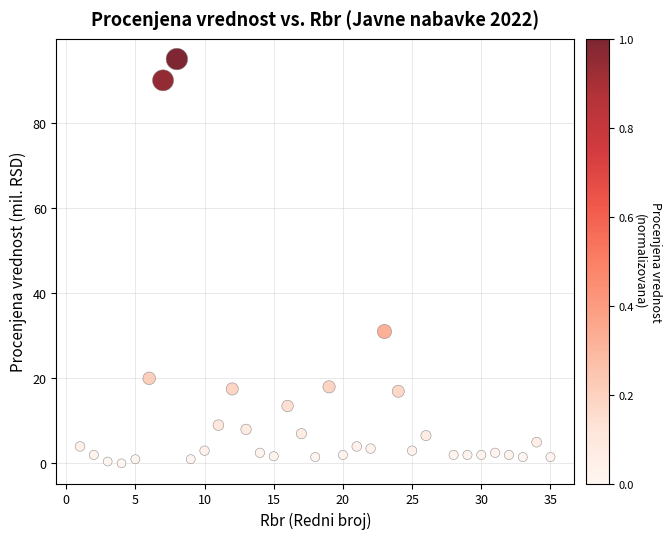

What is the range of Y values (max minus min)?

95.0